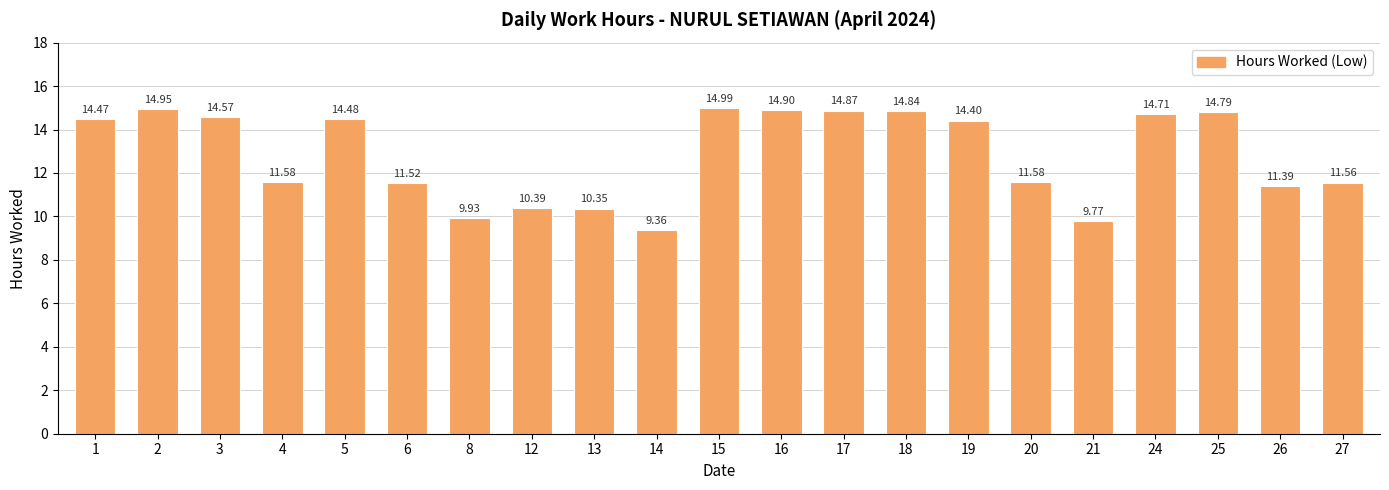

Approximately how many times larger is the value at 3 compared to 16?

1.0